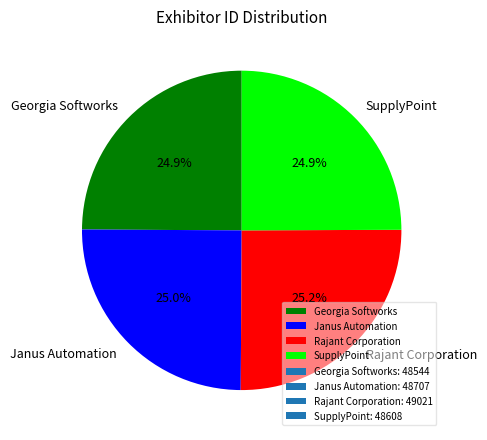

To the nearest percent, what is the average slice percentage?

25%